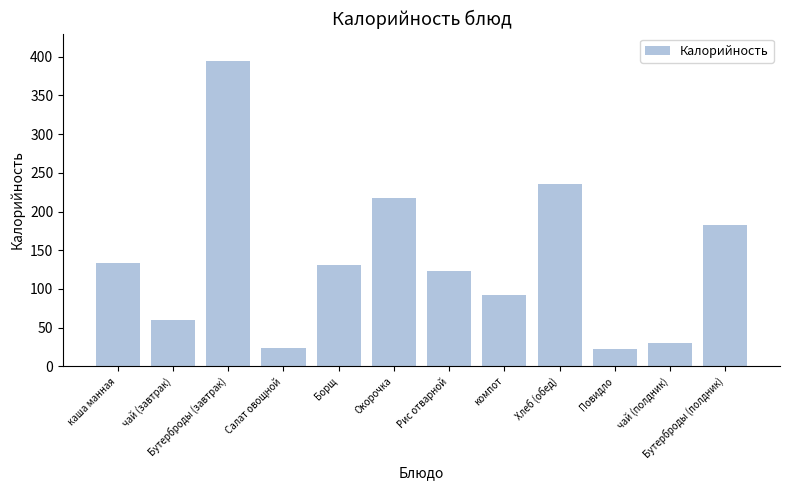

The chart shows a value of 133.4 at каша манная. True or false?

True